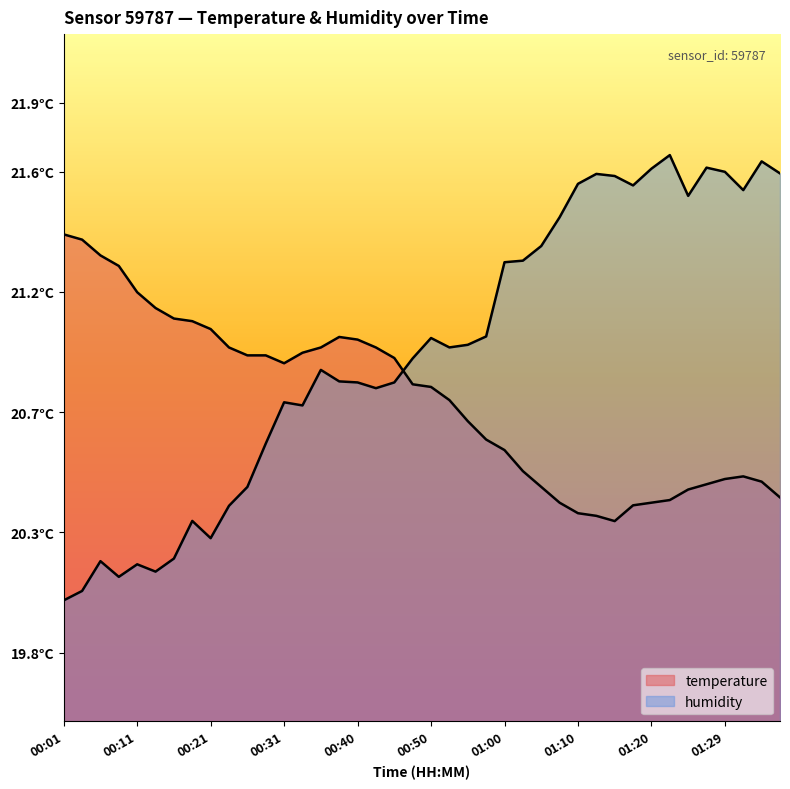

Reading left to right, list all the values displayed in this chart.

temperature: 00:01=70.9	00:04=70.1	00:06=67.8	00:09=66.3	00:11=62.4	00:14=60.1	00:16=58.6	00:18=58.2	00:21=57.1	00:23=54.4	00:26=53.3	00:28=53.3	00:31=52.1	00:33=53.6	00:35=54.4	00:38=55.9	00:40=55.6	00:43=54.4	00:45=52.9	00:47=49.0	00:50=48.7	00:52=46.7	00:55=43.7	00:57=41.0	01:00=39.5	01:02=36.4	01:05=34.1	01:07=31.8	01:10=30.3	01:12=29.9	01:15=29.1	01:17=31.4	01:20=31.8	01:22=32.2	01:25=33.7	01:27=34.5	01:29=35.3	01:32=35.6	01:35=34.9	01:37=32.6
humidity: 00:01=17.6	00:04=19.0	00:06=23.3	00:09=21.0	00:11=22.9	00:14=21.8	00:16=23.7	00:18=29.2	00:21=26.7	00:23=31.4	00:26=34.1	00:28=40.4	00:31=46.4	00:33=46.0	00:35=51.1	00:38=49.5	00:40=49.3	00:43=48.5	00:45=49.3	00:47=52.8	00:50=55.8	00:52=54.4	00:55=54.8	00:57=56.0	01:00=66.8	01:02=67.0	01:05=69.2	01:07=73.3	01:10=78.2	01:12=79.7	01:15=79.4	01:17=78.0	01:20=80.4	01:22=82.4	01:25=76.5	01:27=80.6	01:29=80.0	01:32=77.3	01:35=81.5	01:37=79.7